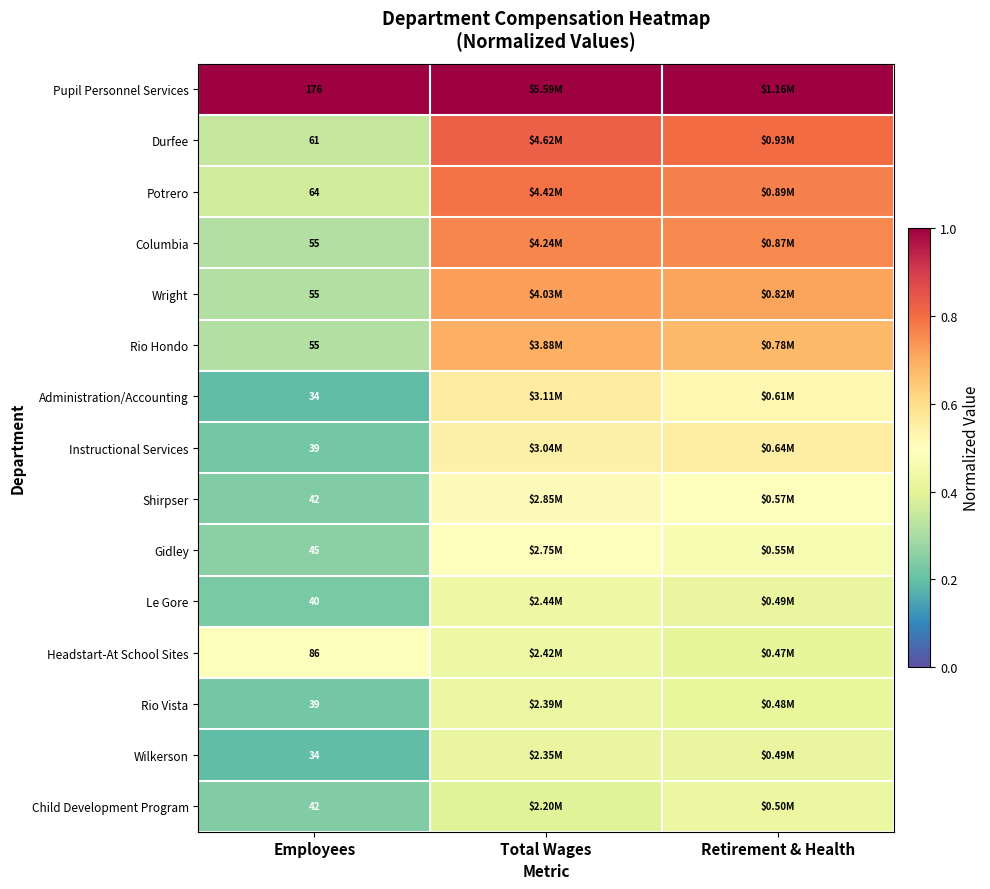

At how many categories does at least one series exceed 0?

3